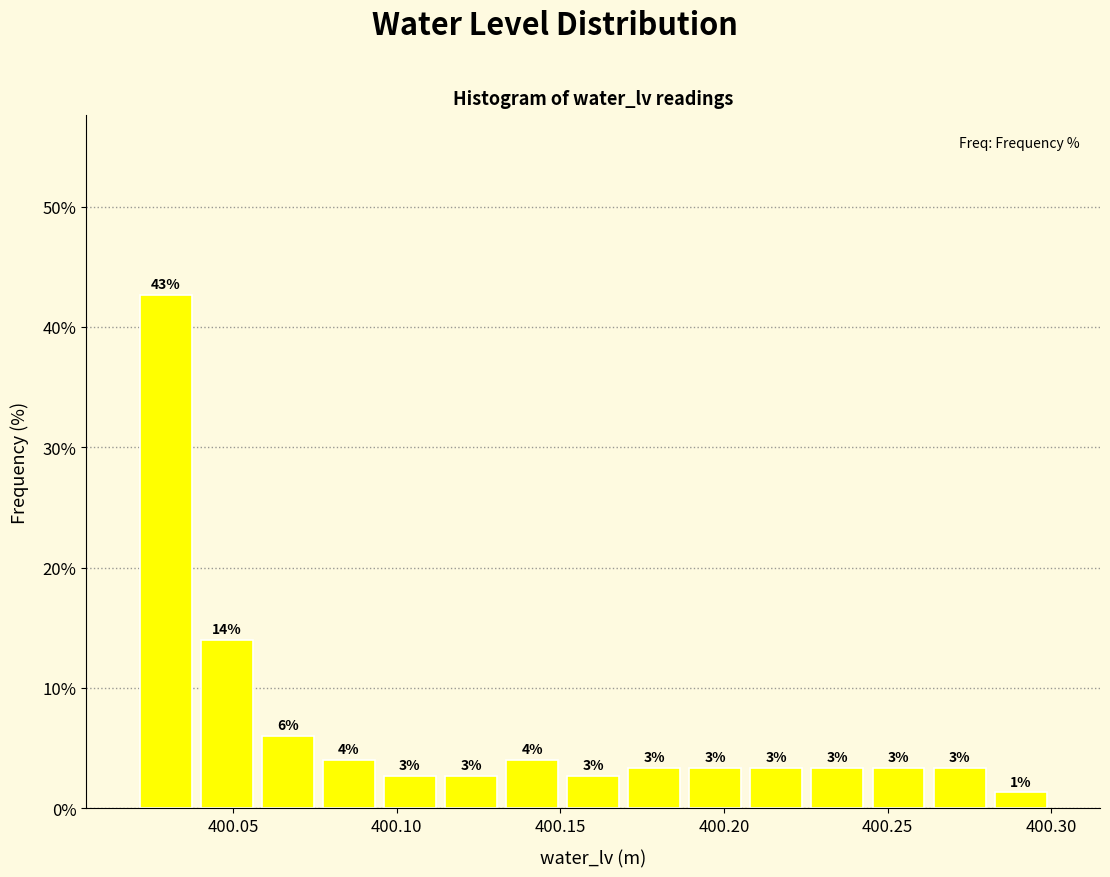

Read against the x-axis, roughly where is the centre of the tallest bar?

400.030